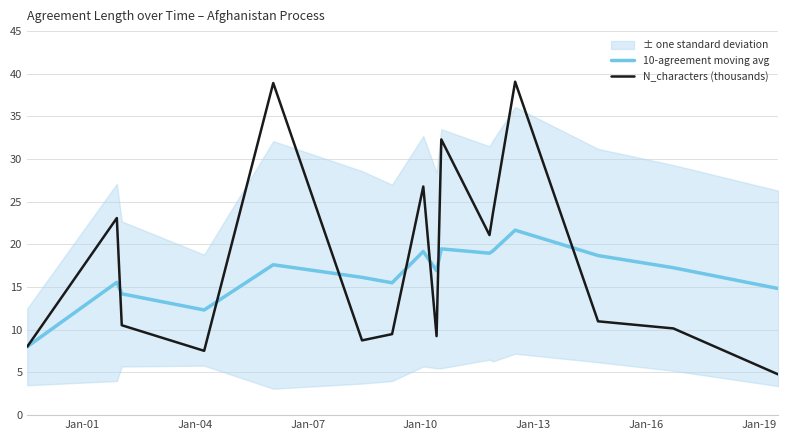

How many interior local valleys does the 10-agreement moving avg series have?

4